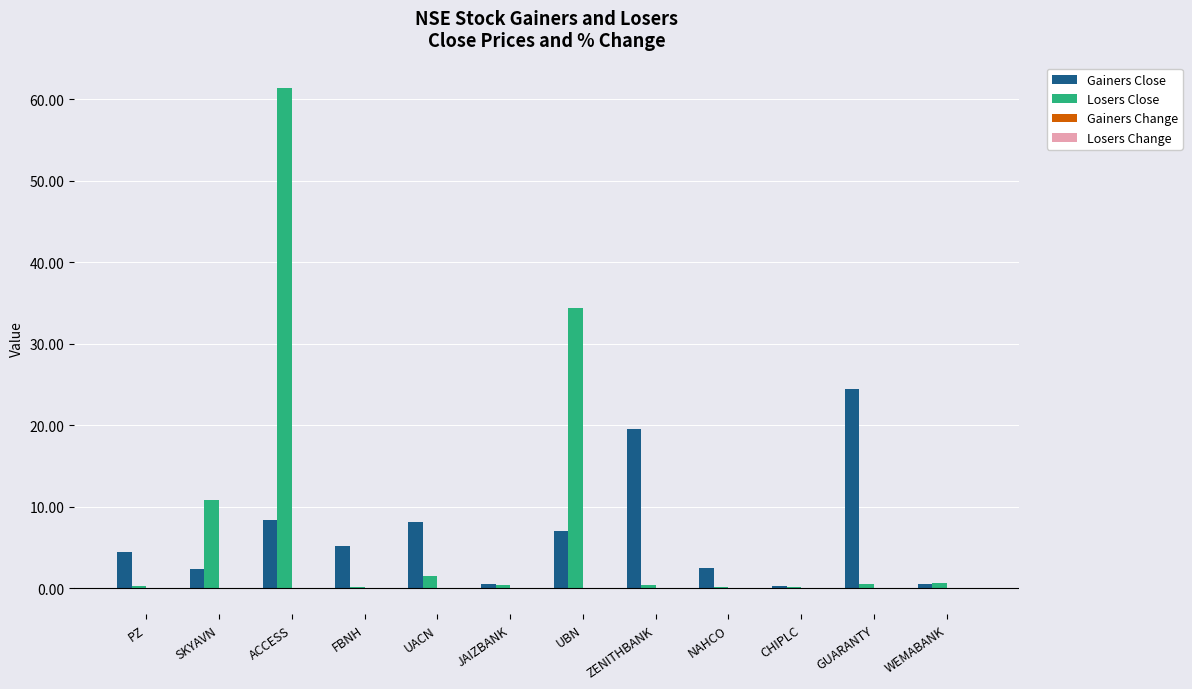

Does the chart contain stacked bars?

No